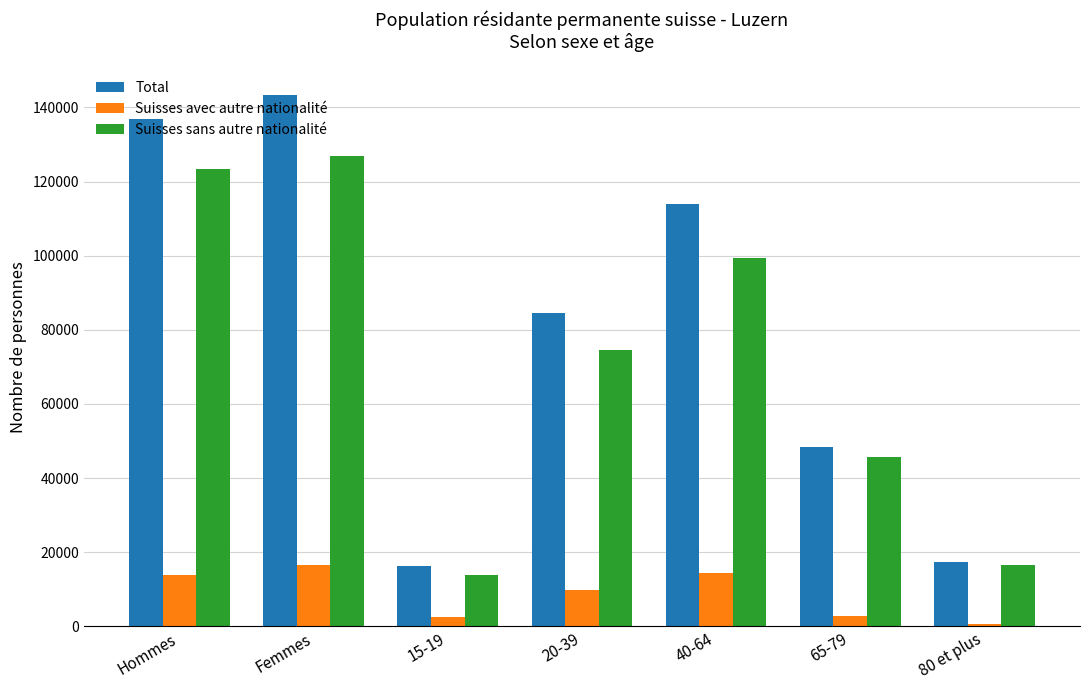

Which series has the widest spread of values?

Total